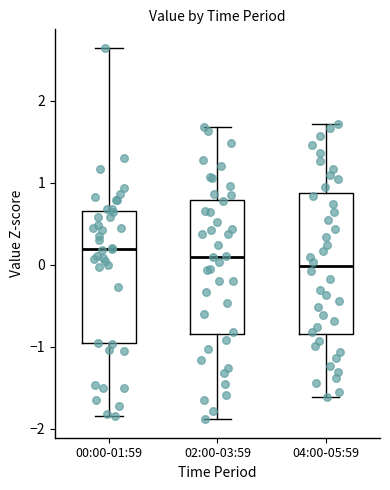

Reading left to right, read every box against the y-axis: the position of its median line, the range the box covers, and the ends of its whiskers. The values are not printed on the chart, so give them approximately, as read against the axis.

00:00-01:59: median 0.2, box -1.0 to 0.7, whiskers -1.8 to 2.6
02:00-03:59: median 0.1, box -0.8 to 0.8, whiskers -1.9 to 1.7
04:00-05:59: median 0.0, box -0.8 to 0.9, whiskers -1.6 to 1.7